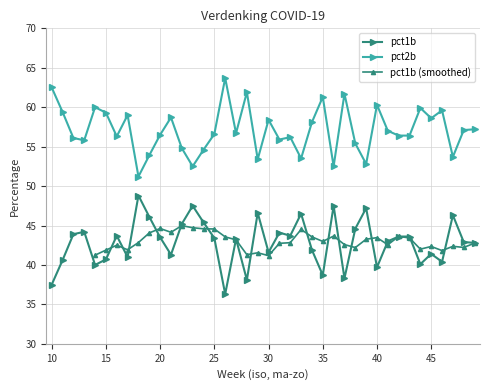

True or false: pct2b and pct1b intersect in this chart.

False